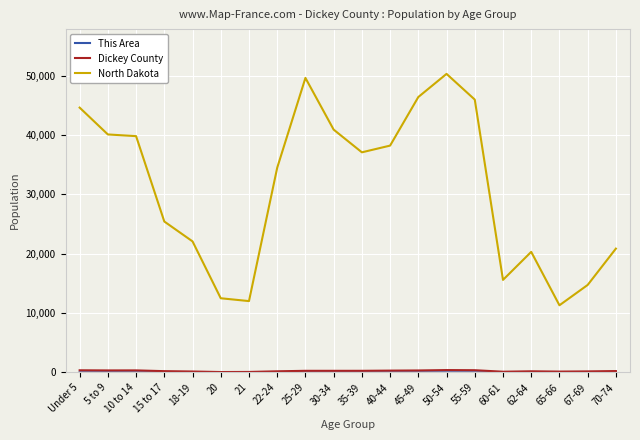

Where is North Dakota nearest to the value 30789?

22-24